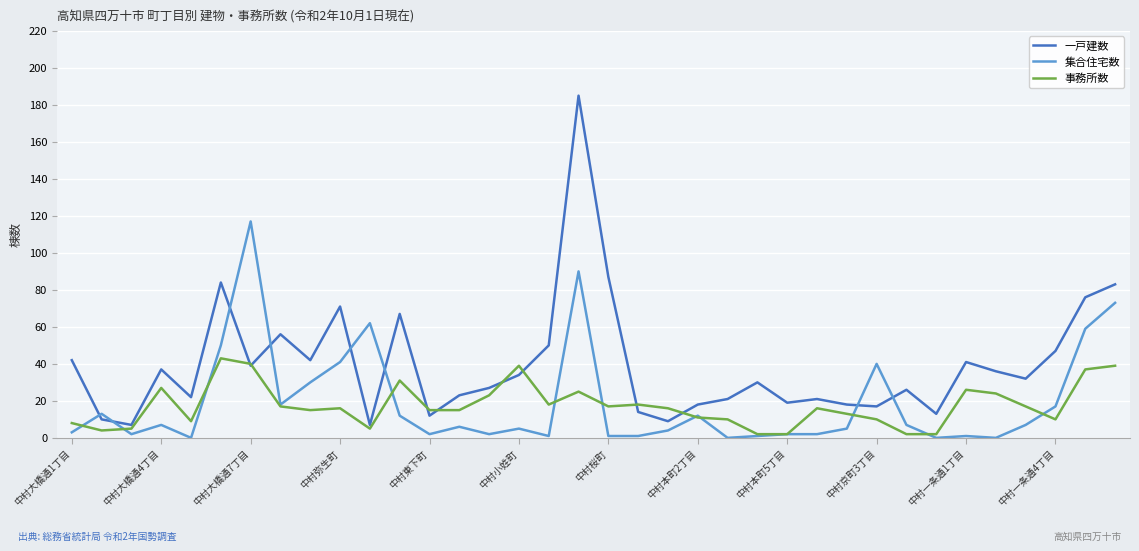

In 一戸建数, how many points are higher than both neighbors (excluding endpoints)?

10